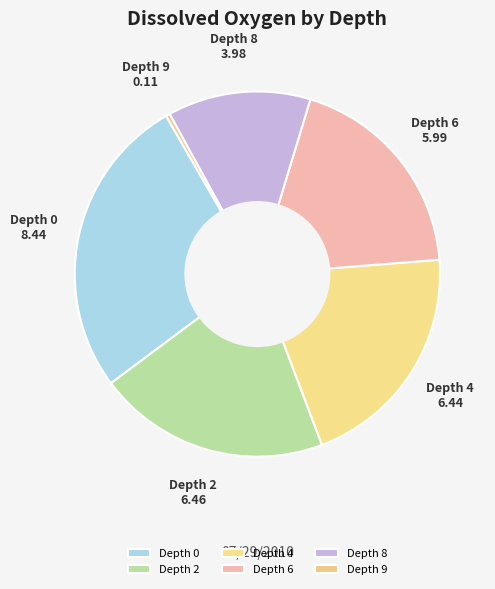

The Depth 2 slice represents 21% of the pie. True or false?

True